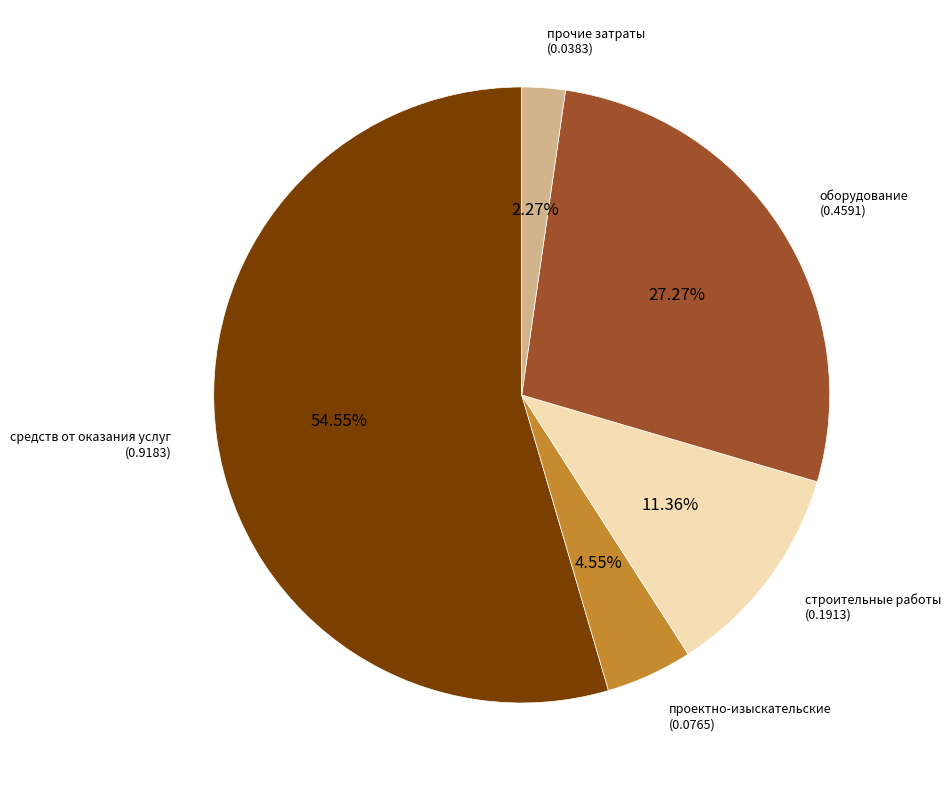

Is there a majority slice in this chart?

Yes